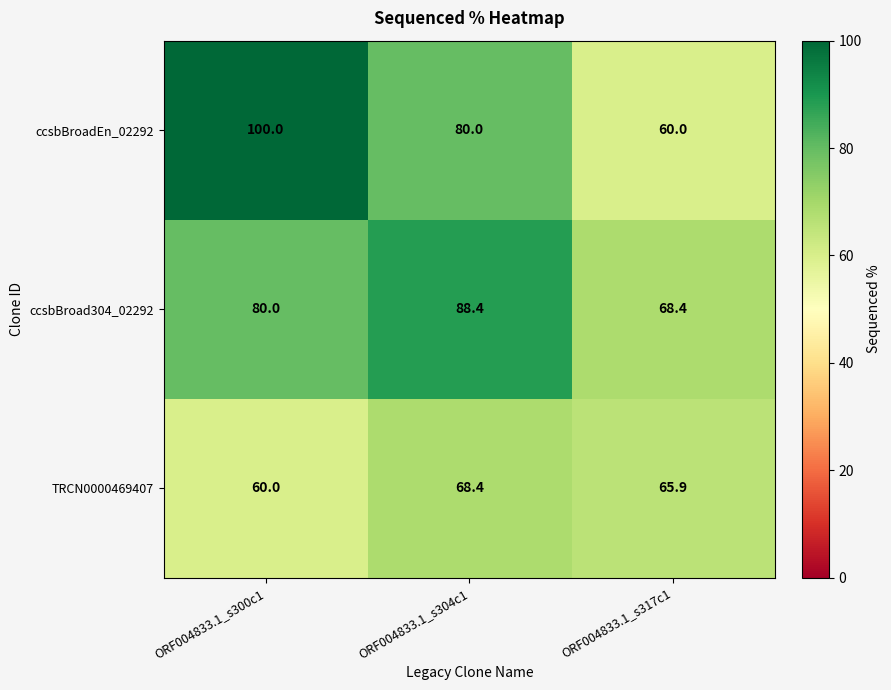

At ORF004833.1_s317c1, list the series in order from largest to smallest.

ccsbBroad304_02292, TRCN0000469407, ccsbBroadEn_02292